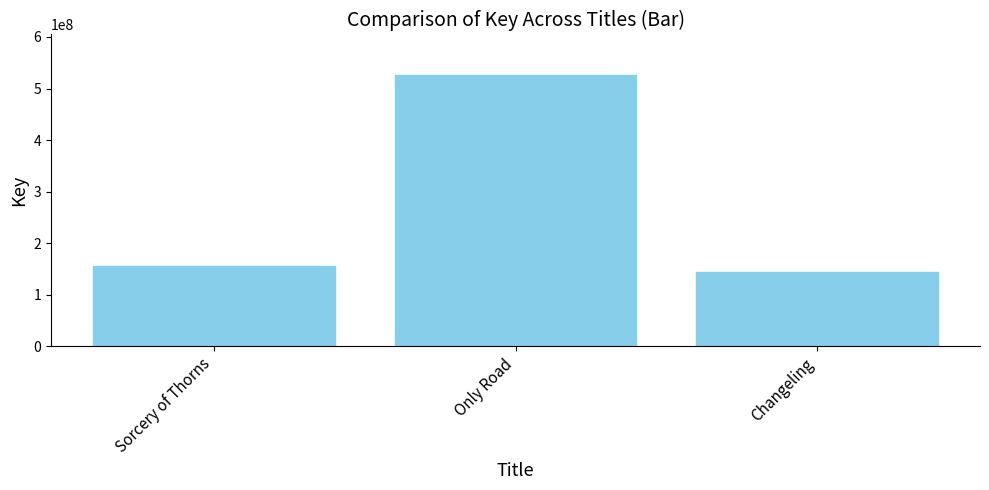

Reading left to right, transcribe all the data shown in this chart.

154934677	525939431	144462781